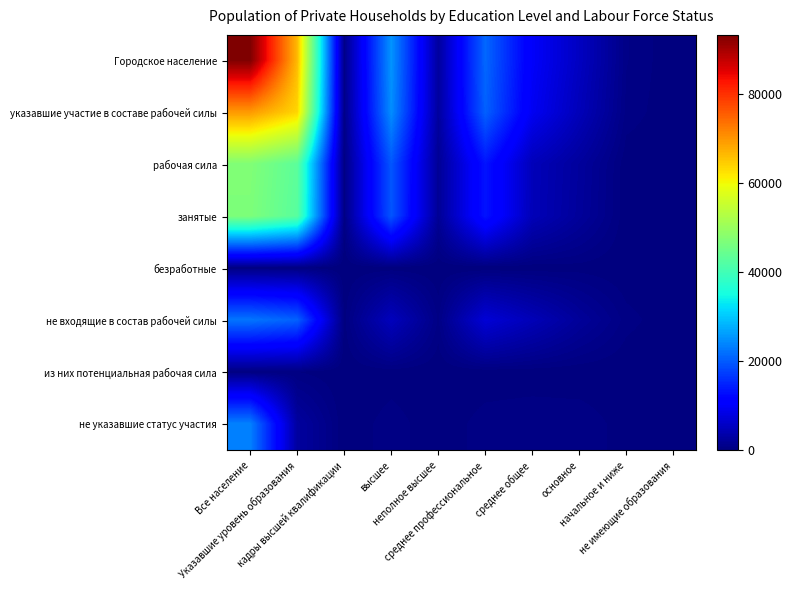

Rank the series by their maximum value, from lowest to highest.

из них потенциальная рабочая сила, безработные, не входящие в состав рабочей силы, не указавшие статус участия, занятые, рабочая сила, указавшие участие в составе рабочей силы, Городское население